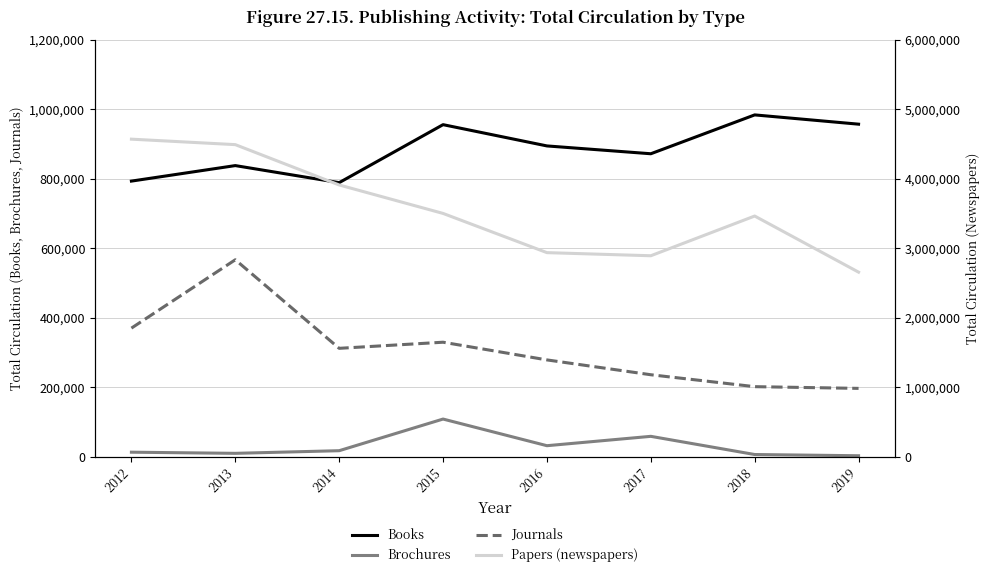

How many interior local valleys does the Brochures series have?

2